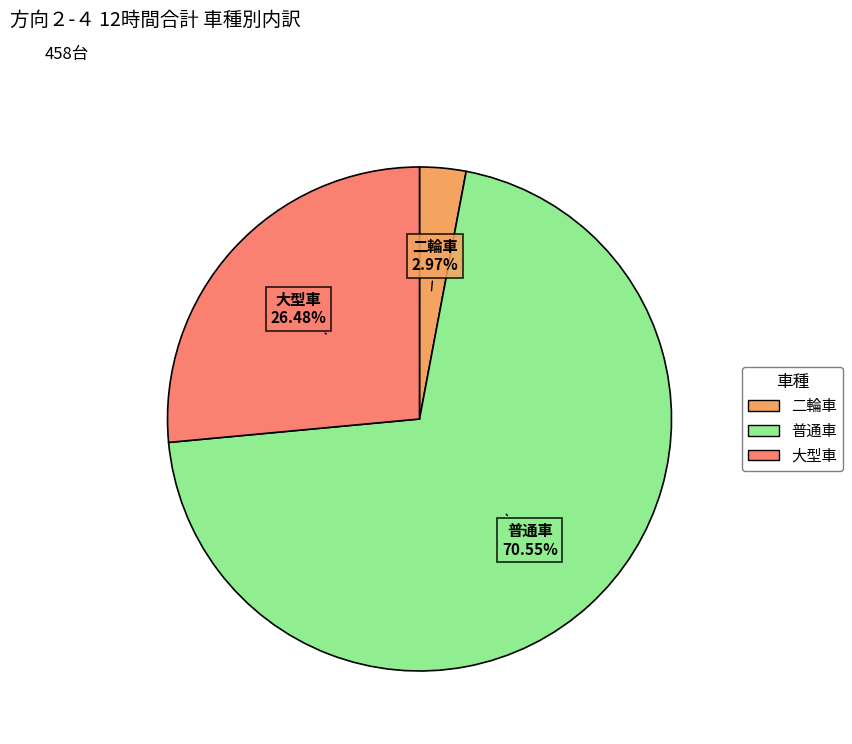

How many segments does this pie chart have?

3